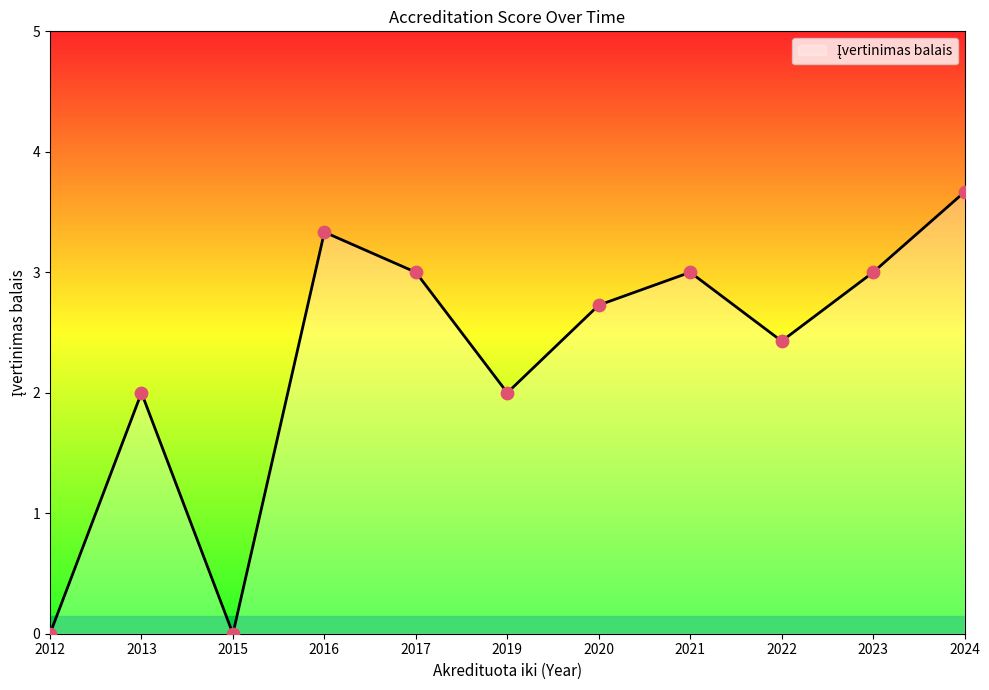

Approximately how many times larger is the value at 2024 compared to 2022?

1.5